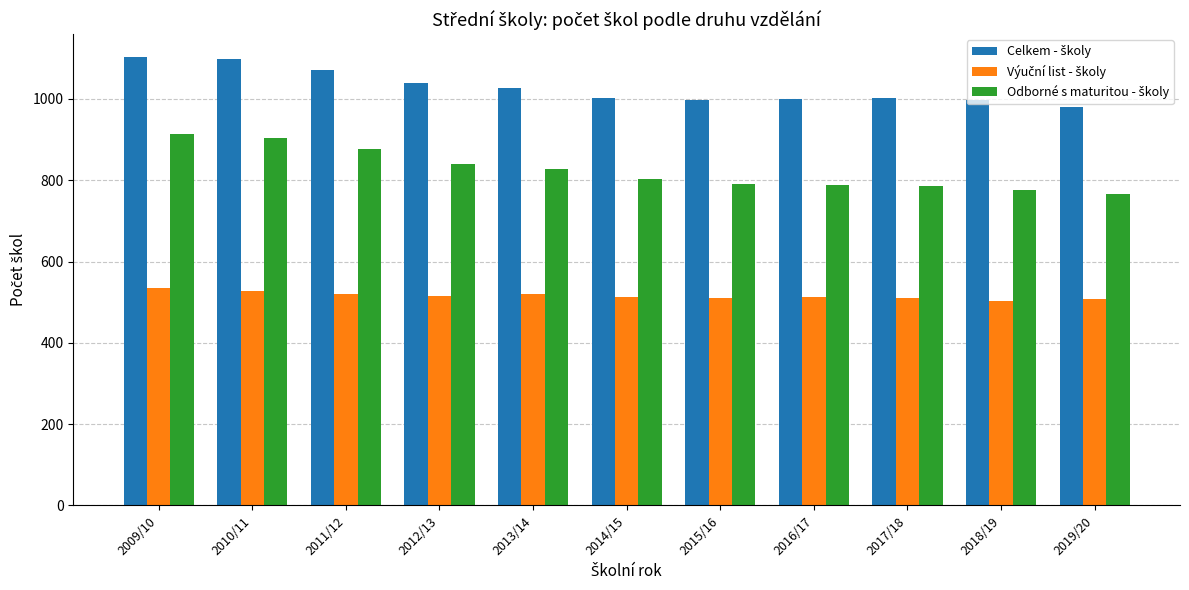

What is the difference between the highest and lowest values at 2017/18?

491